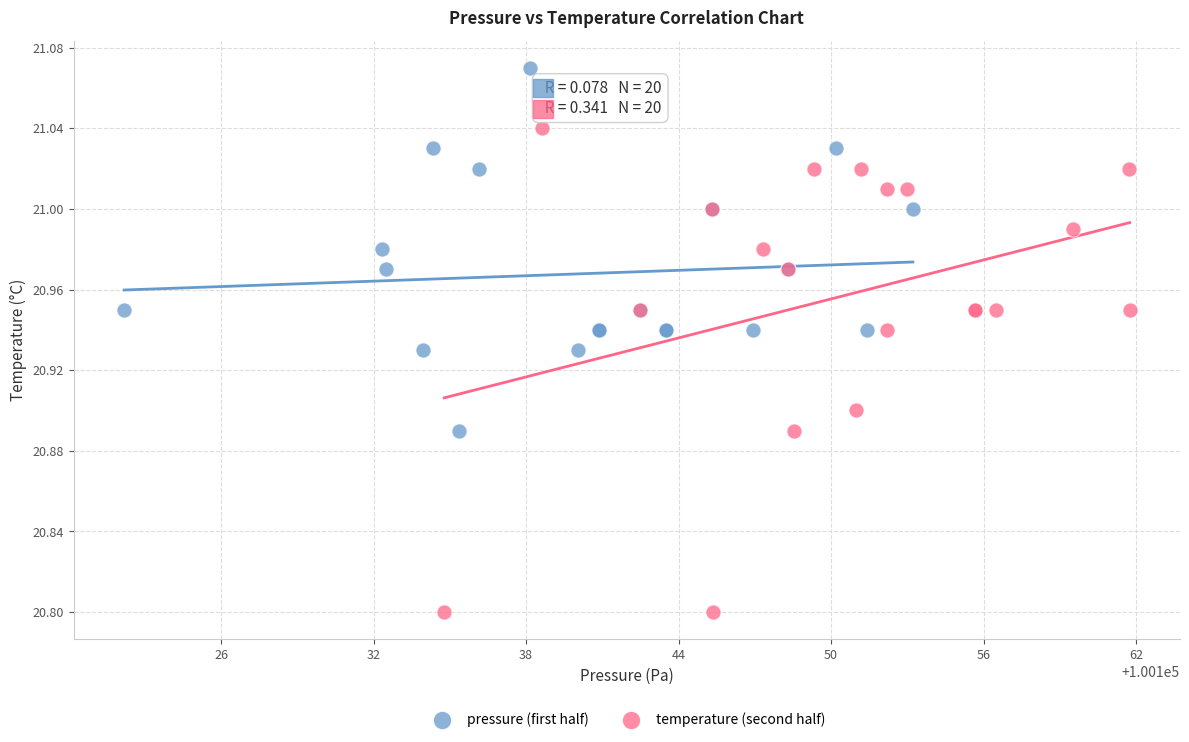

Which series has the largest Y range (max minus min)?

temperature (second half)